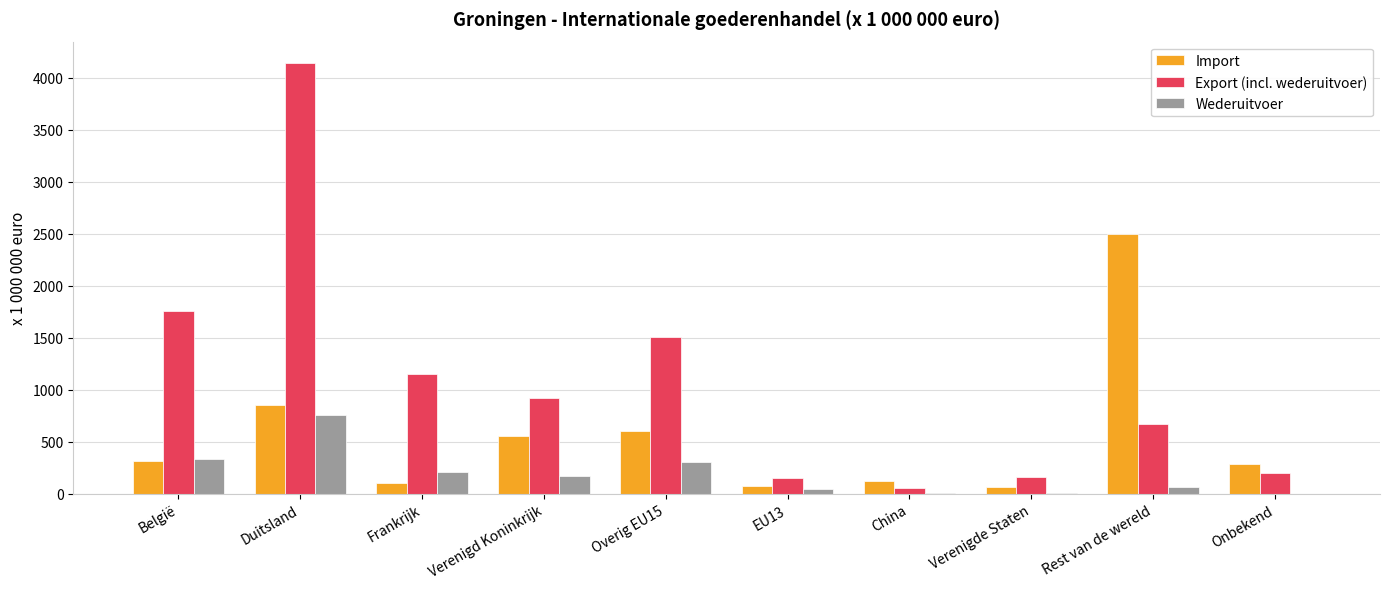

Where does the Export (incl. wederuitvoer) series first go above 917?

België